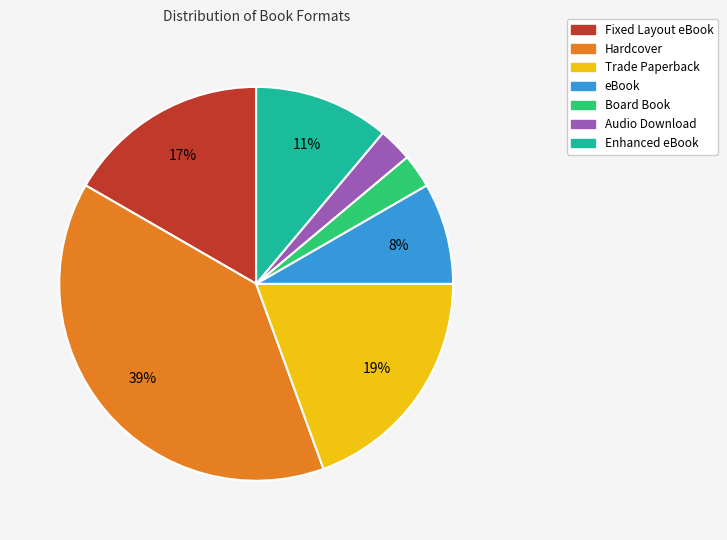

Is there any slice that represents more than half of the pie?

No